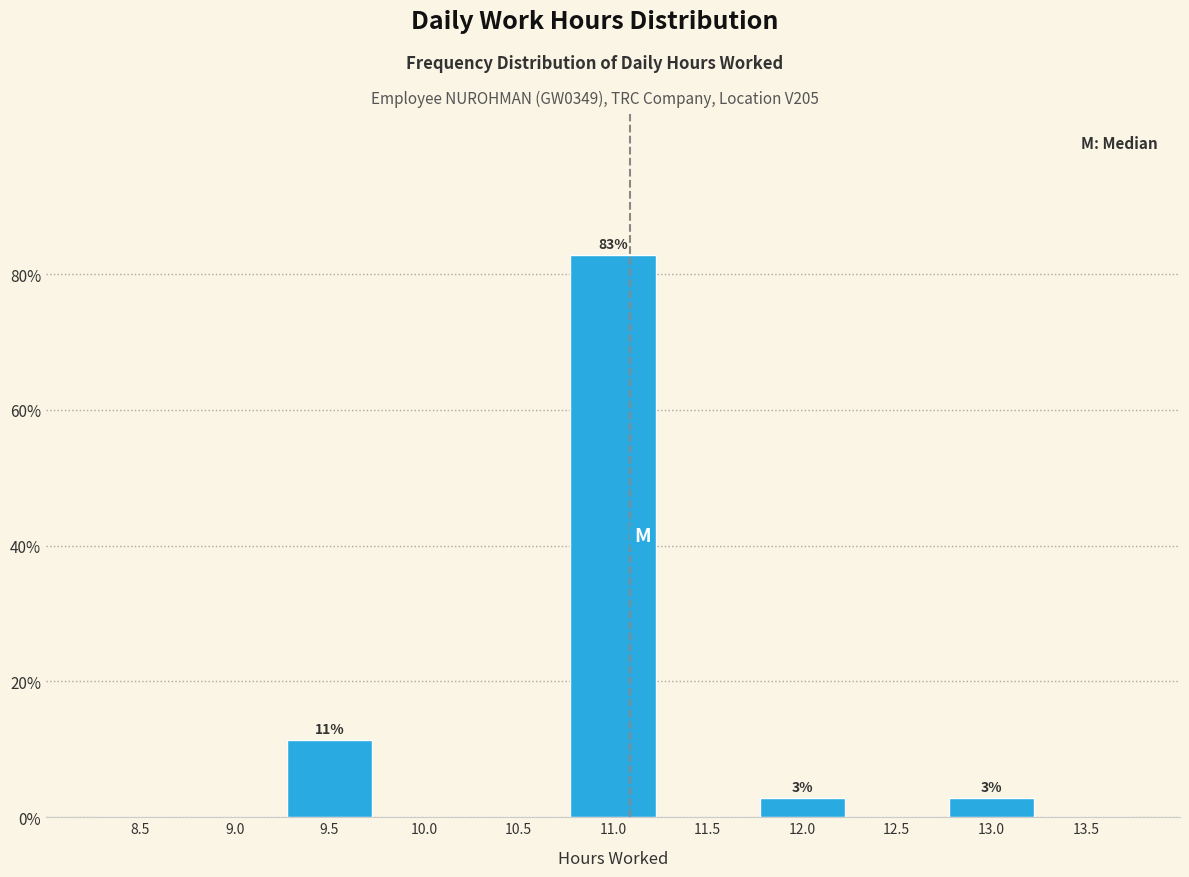

Reading right to left, list all the values displayed in this chart.

13.5=0.0	13.0=2.9	12.5=0.0	12.0=2.9	11.5=0.0	11.0=82.9	10.5=0.0	10.0=0.0	9.5=11.4	9.0=0.0	8.5=0.0